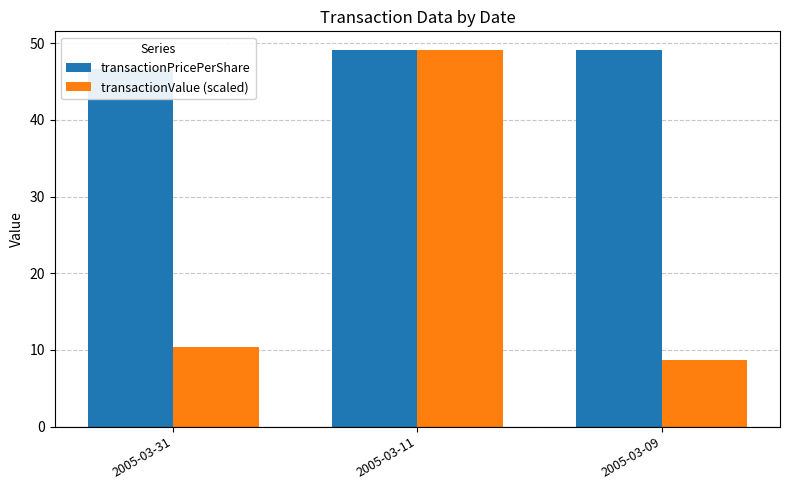

What is the difference between the transactionValue (scaled) values at 2005-03-09 and 2005-03-31?

1.7